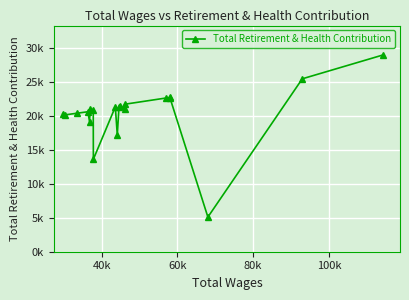

How many series are shown in this chart?

1